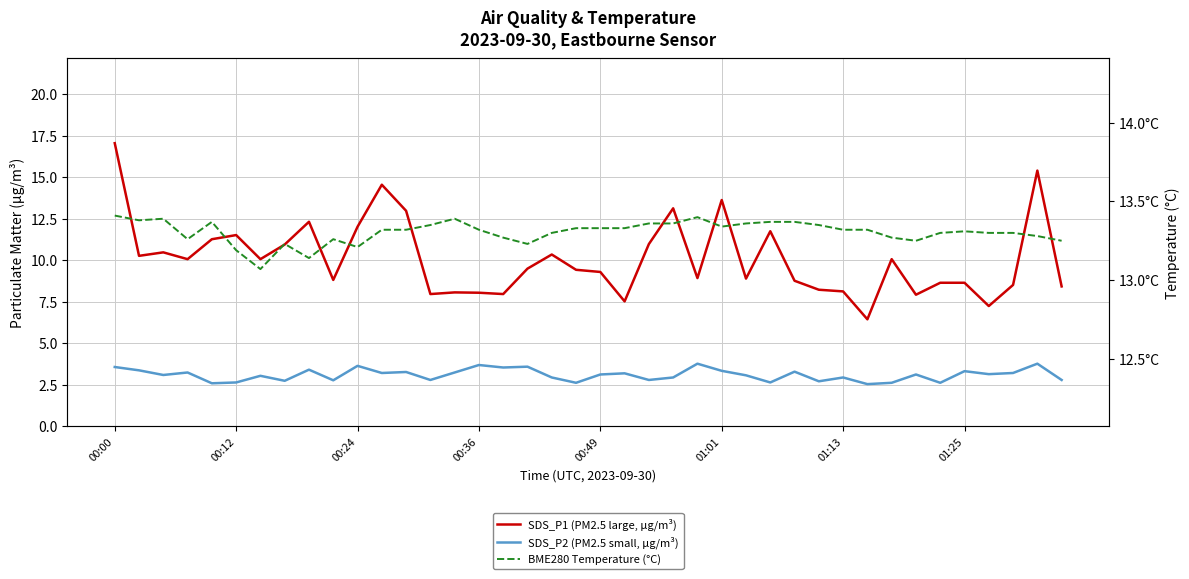

What is the difference between the maximum and minimum values in the BME280 Temperature (°C) series?

0.3